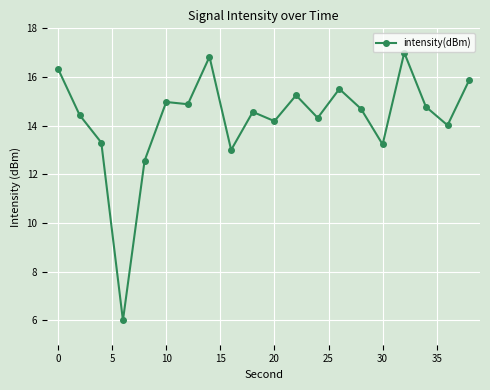

How many lines are shown in the chart?

1